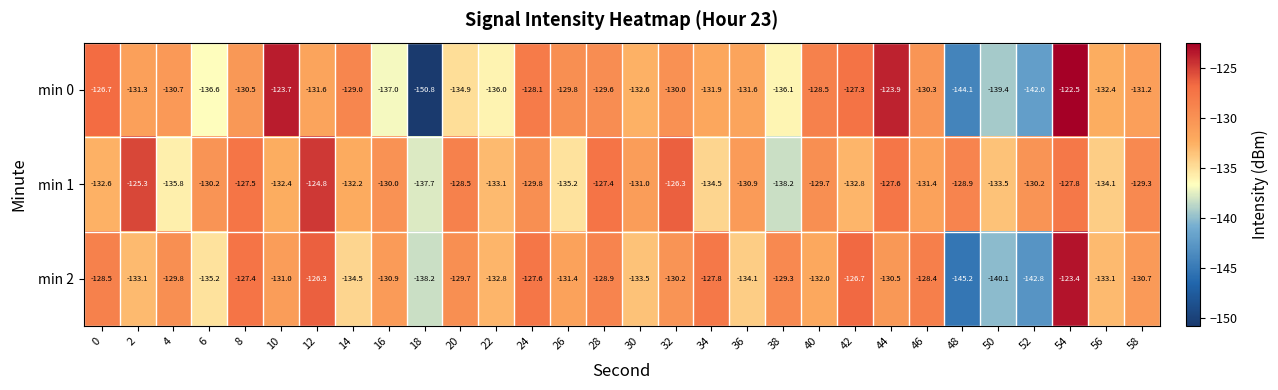

What is the minimum value shown in the chart?

-150.8